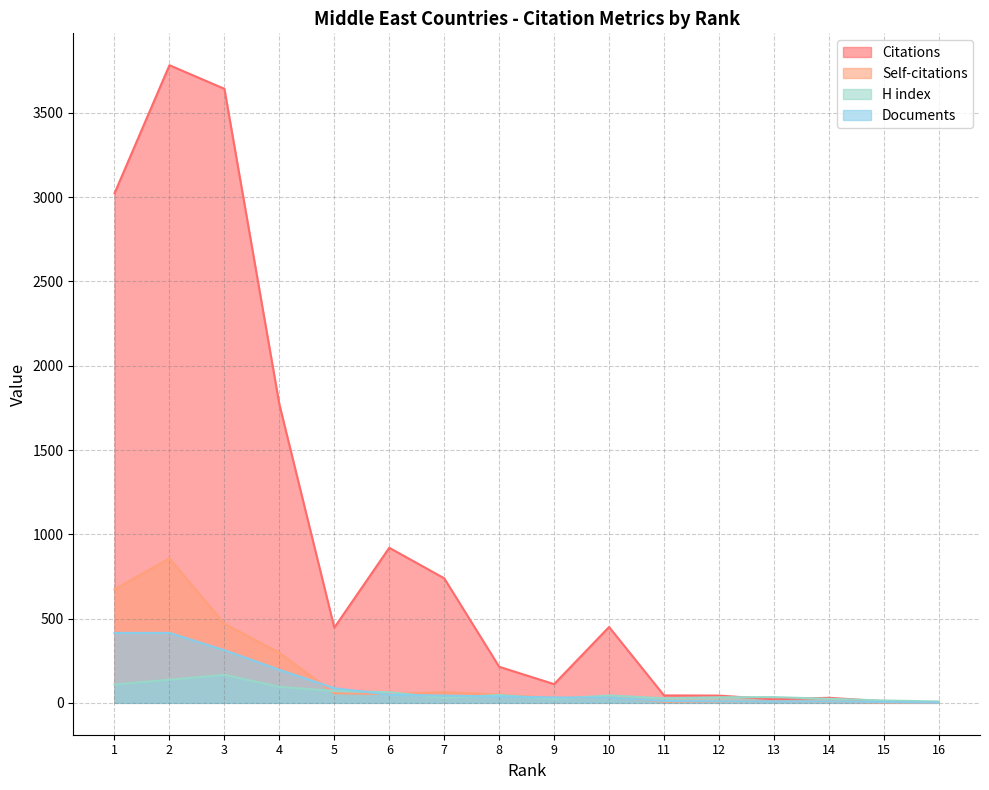

What is the maximum value for H index?

166